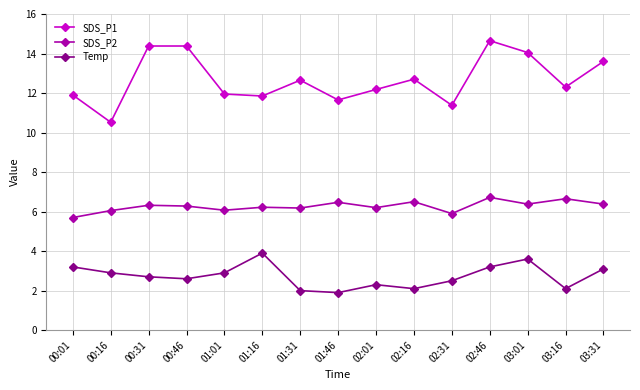

Read the SDS_P1 value at 02:31.

11.4